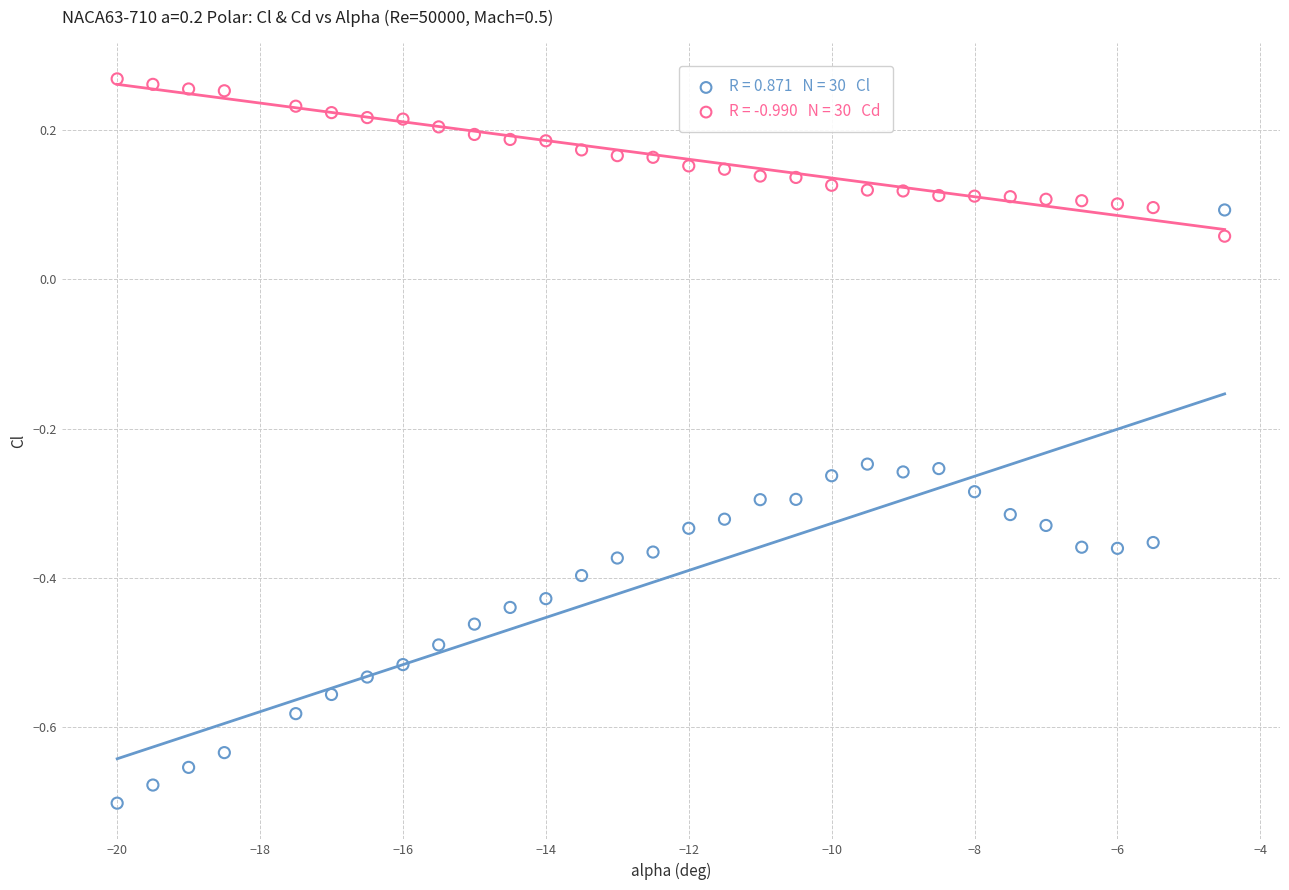

Across all data points, what is the range of Y values (max minus min)?

1.0